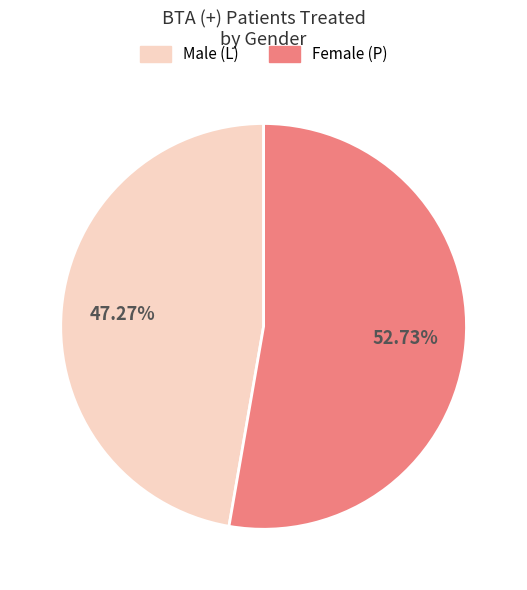

Is there any slice that represents more than half of the pie?

Yes